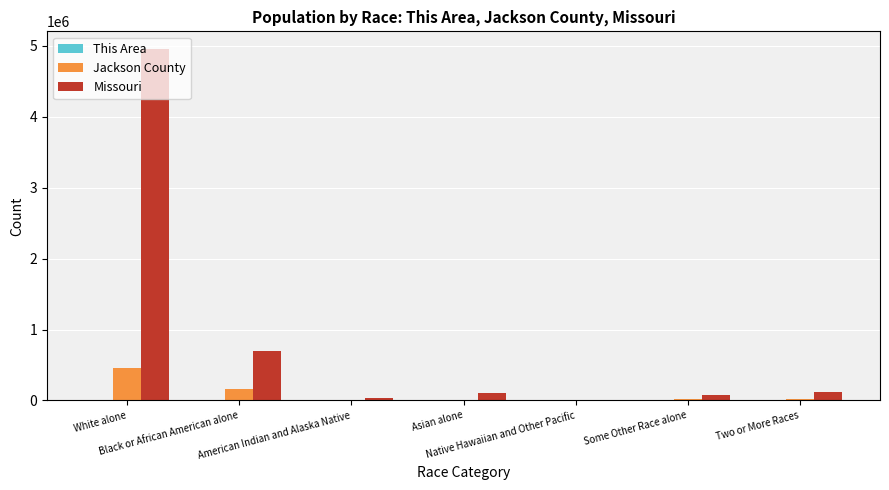

What is the value of the Jackson County bar at the 2nd from the left?

161367